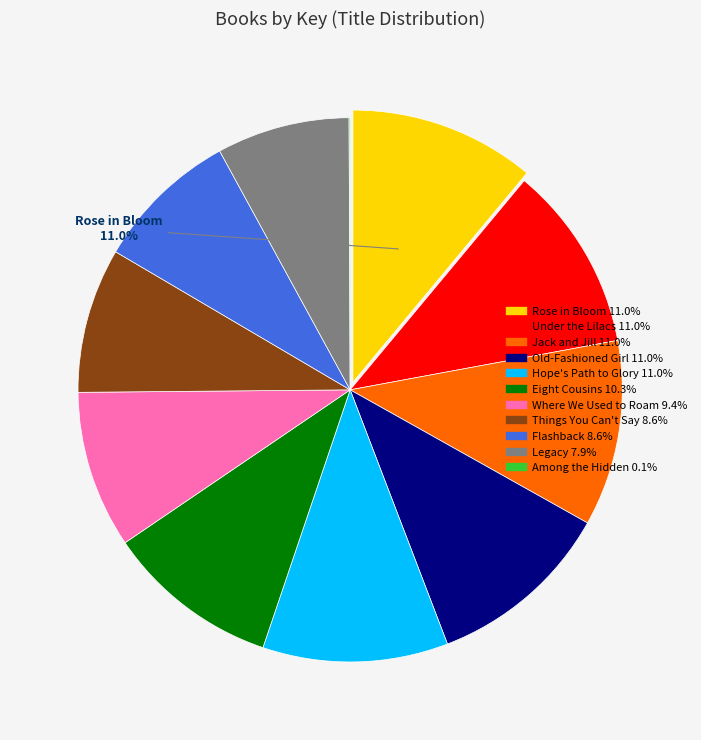

To the nearest percent, what is the difference between the largest and smallest slice percentages?

11%